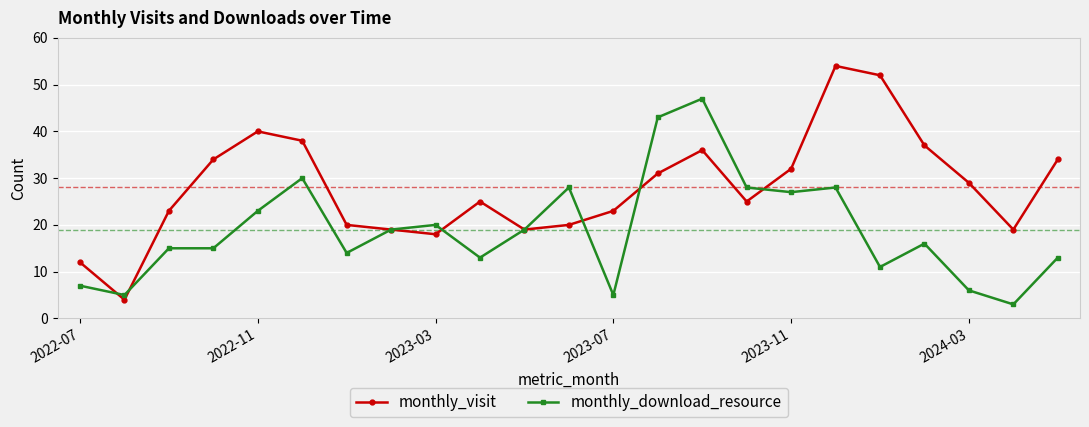

Reading right to left, extract all data points from this chart.

monthly_visit: 34	19	29	37	52	54	32	25	36	31	23	20	19	25	18	19	20	38	40	34	23	4	12
monthly_download_resource: 13	3	6	16	11	28	27	28	47	43	5	28	19	13	20	19	14	30	23	15	15	5	7